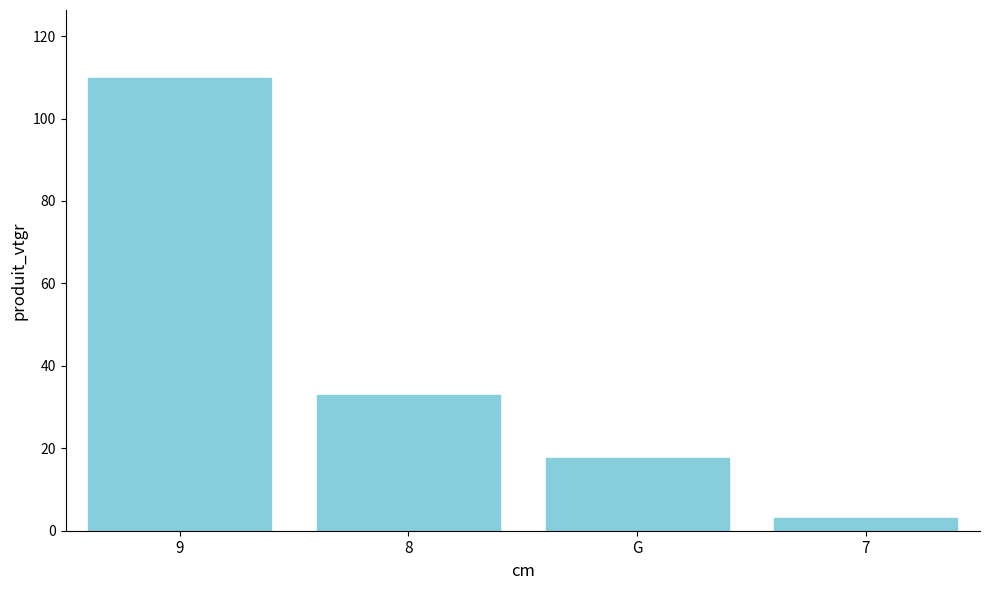

What is the difference between the second highest and second lowest values?

15.4